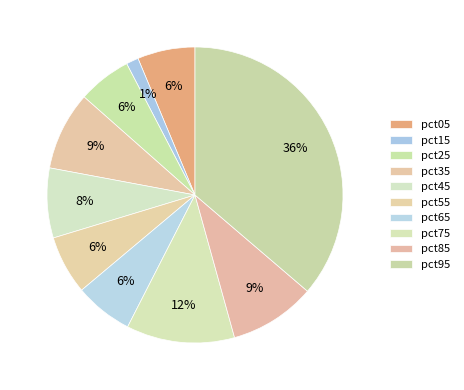

How many segments does this pie chart have?

10